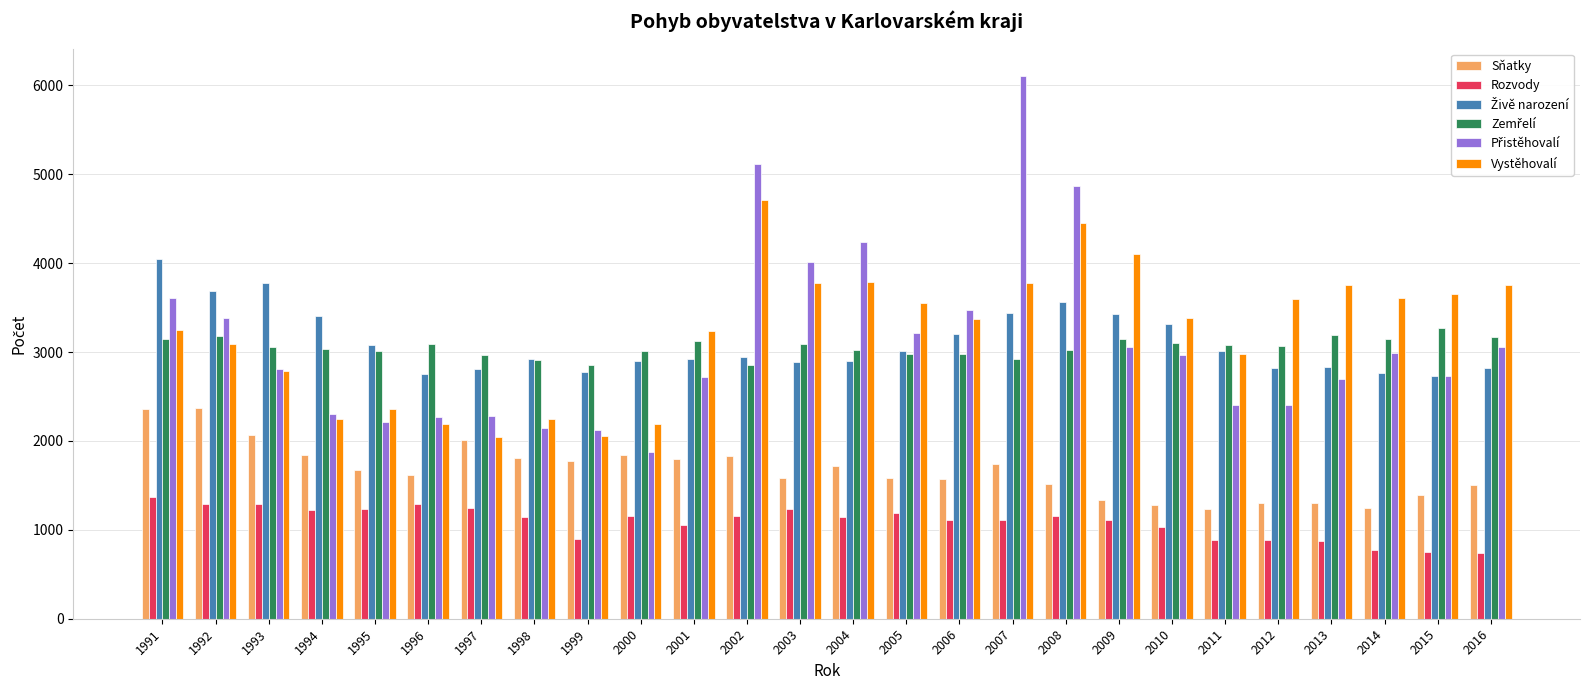

What is the sum of all Rozvody values?

28358